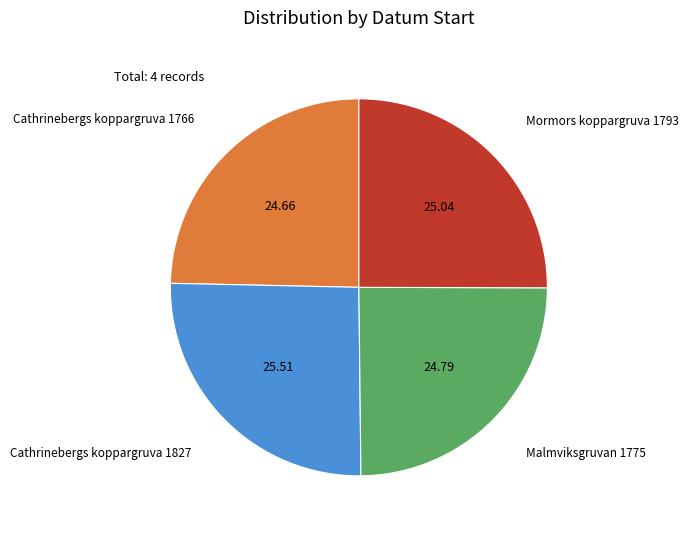

Does Cathrinebergs koppargruva 1766 represent more than half of the total?

No